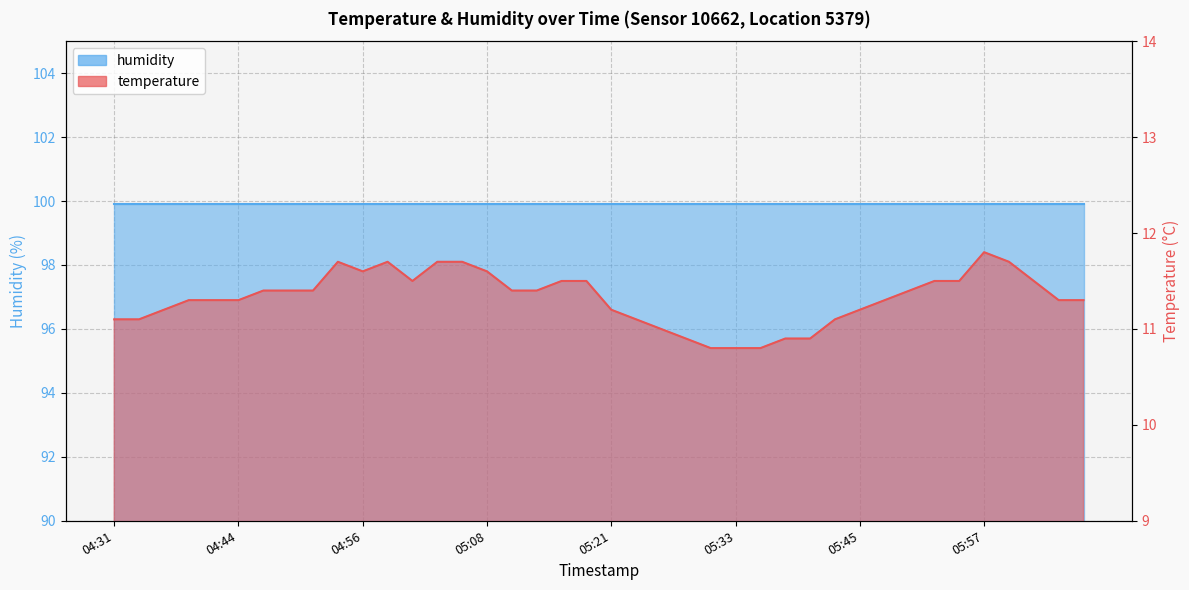

What position from the left is 05:35?

27